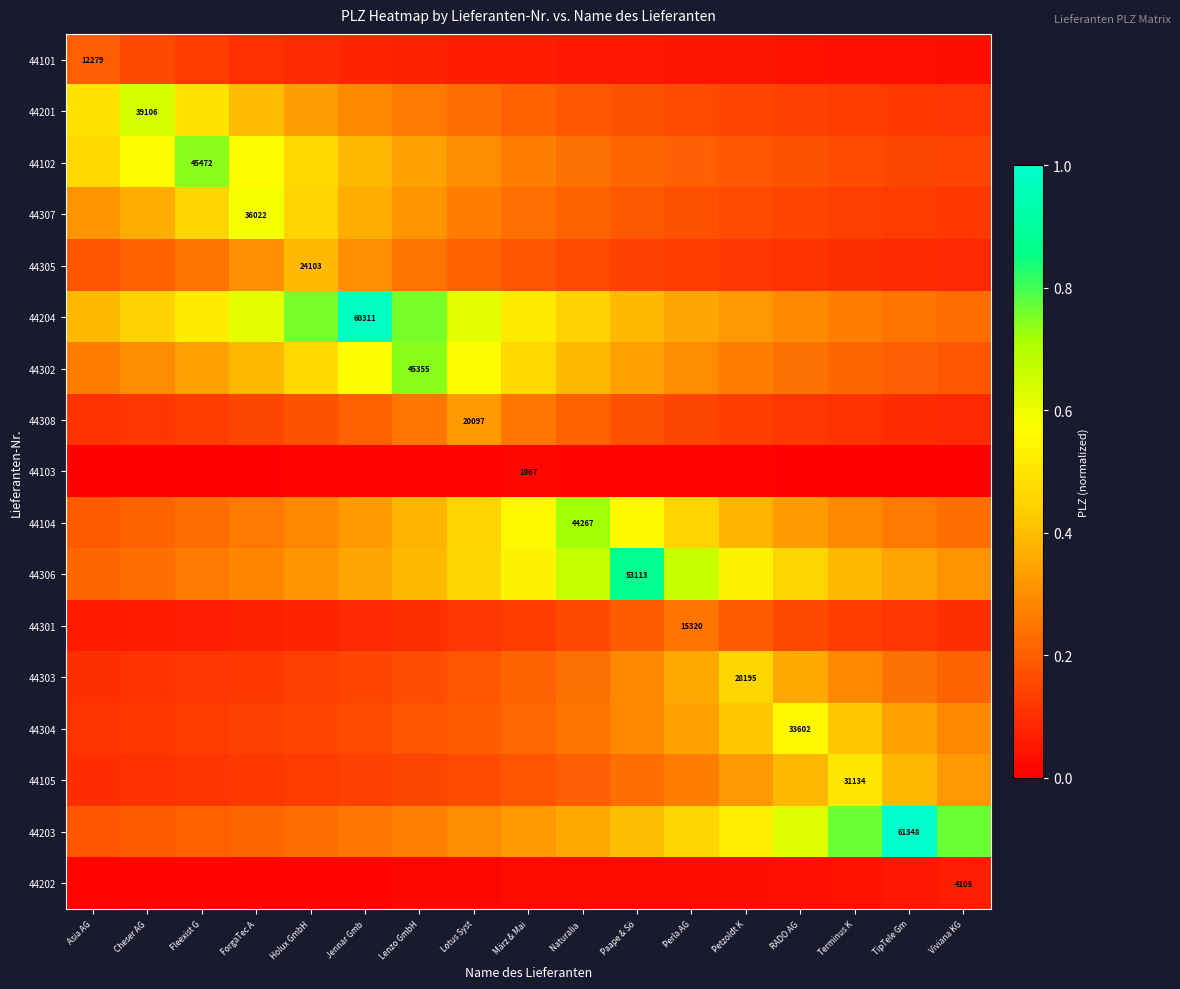

True or false: 44301 has a value of 0.2 at Perla AG.

True